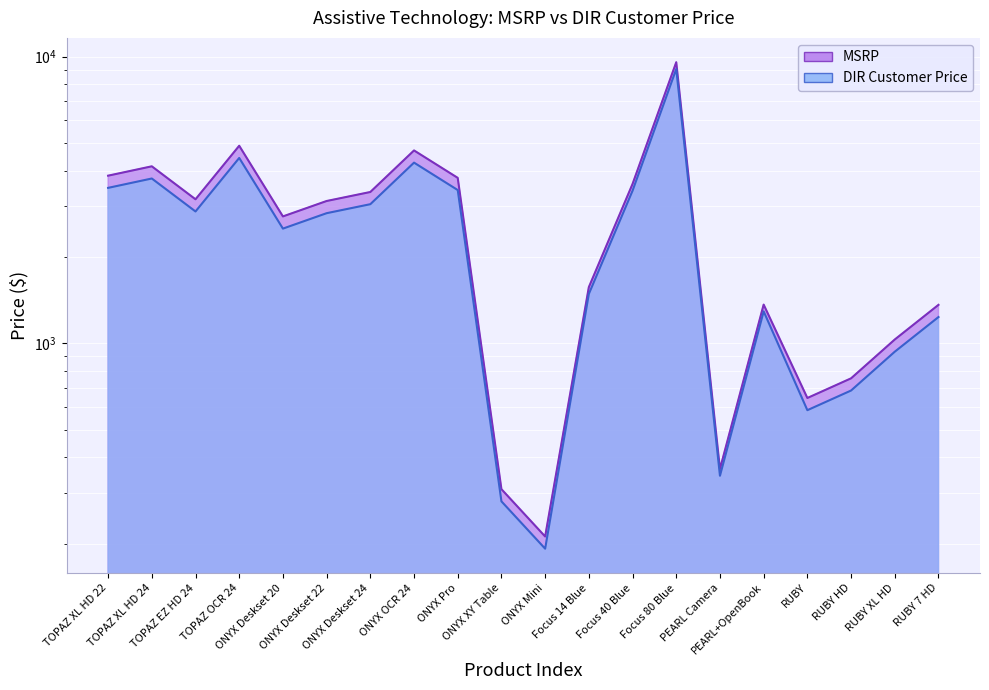

Which series has the largest range (max minus min)?

MSRP